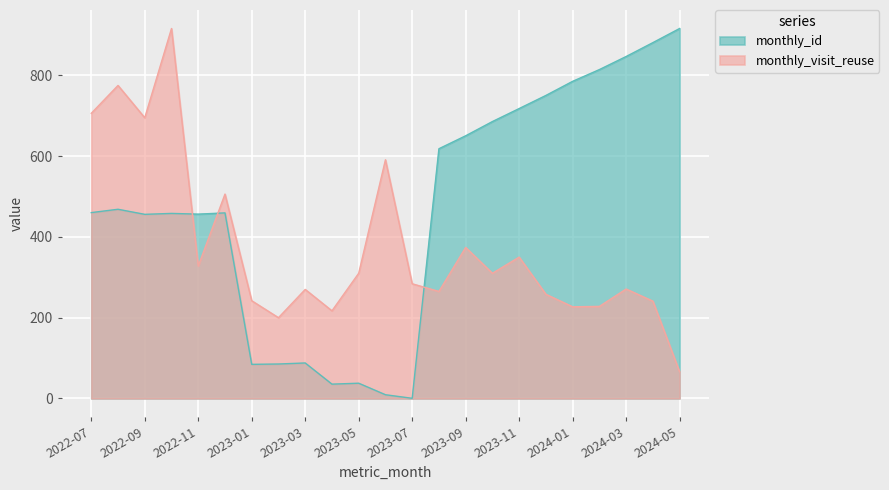

What is the value of the monthly_visit_reuse point at the 6th from the left?

506.0